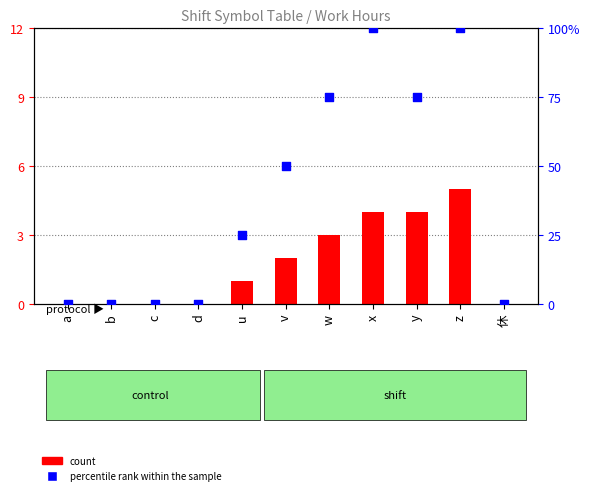

Which series contains the highest Y value?

percentile rank within the sample